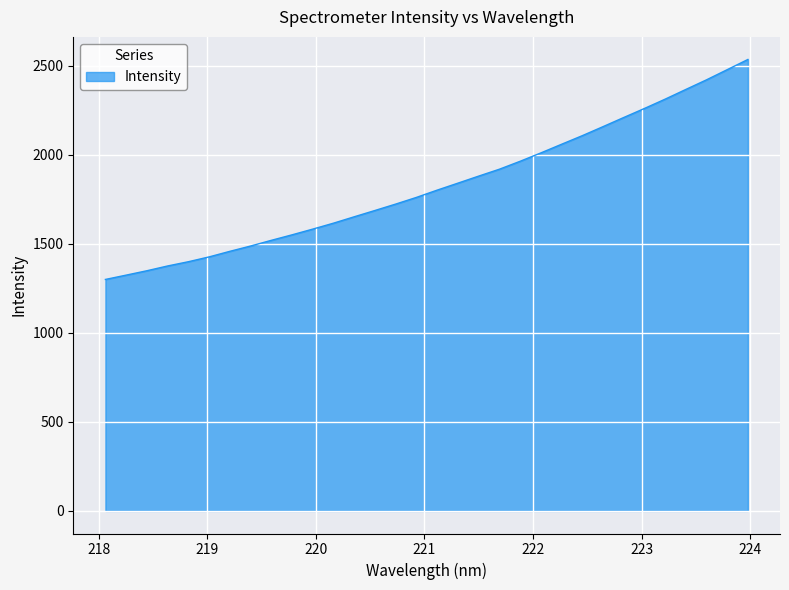

What is the minimum value shown in the chart?

1300.6